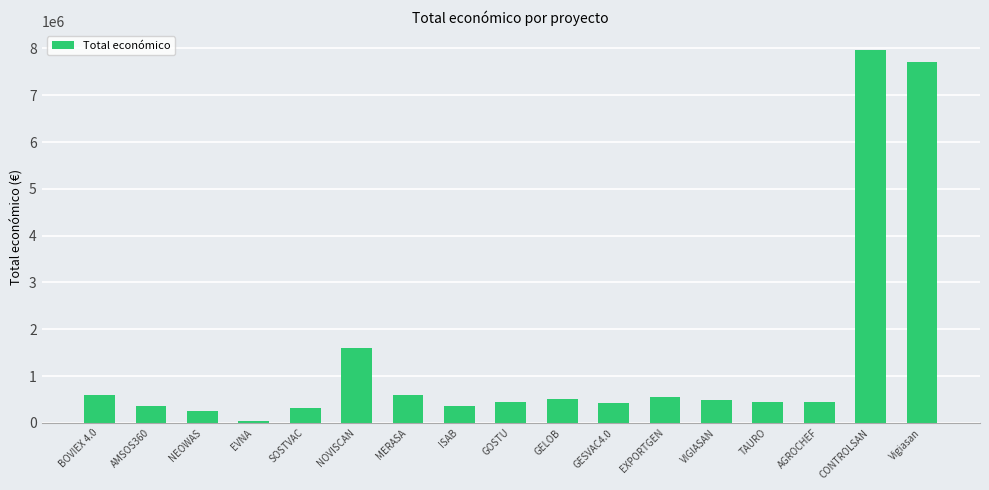

How many data points are above 446440?

9